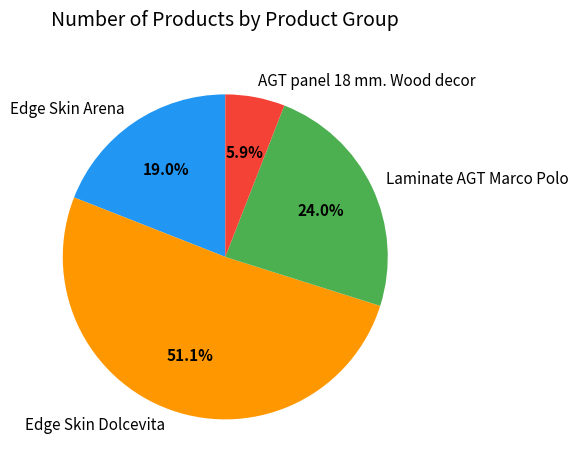

How much of the chart is everything except Edge Skin Dolcevita?

48.9%